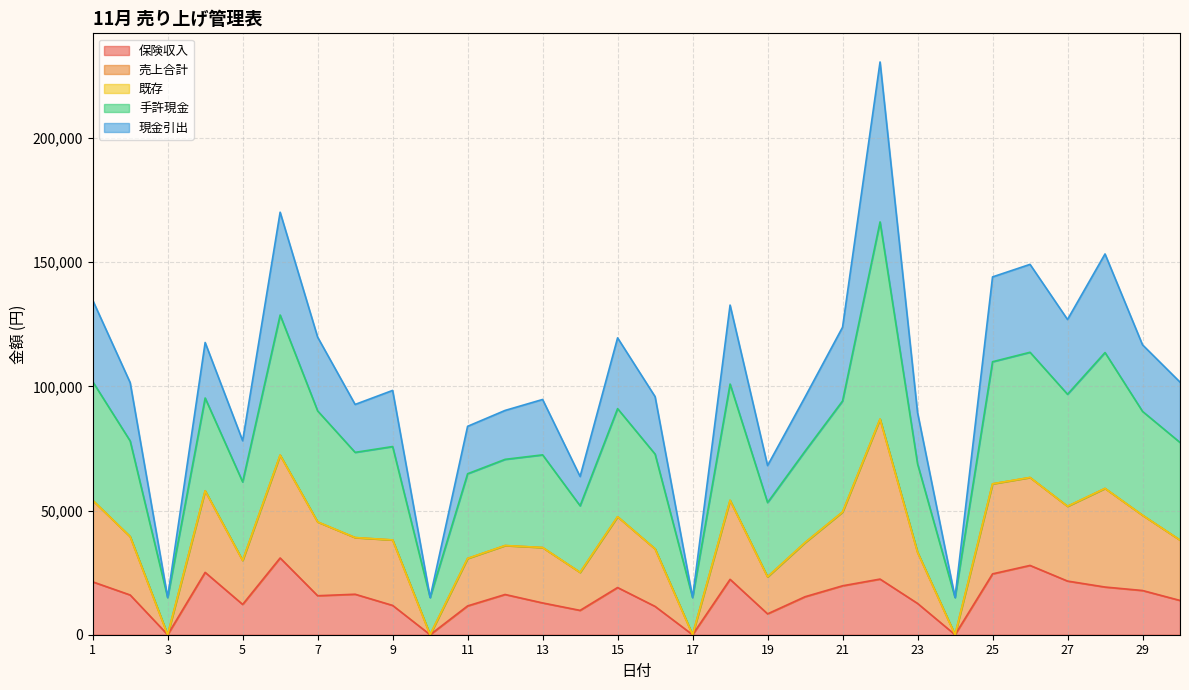

Does the chart display data point markers on the line(s)?

No